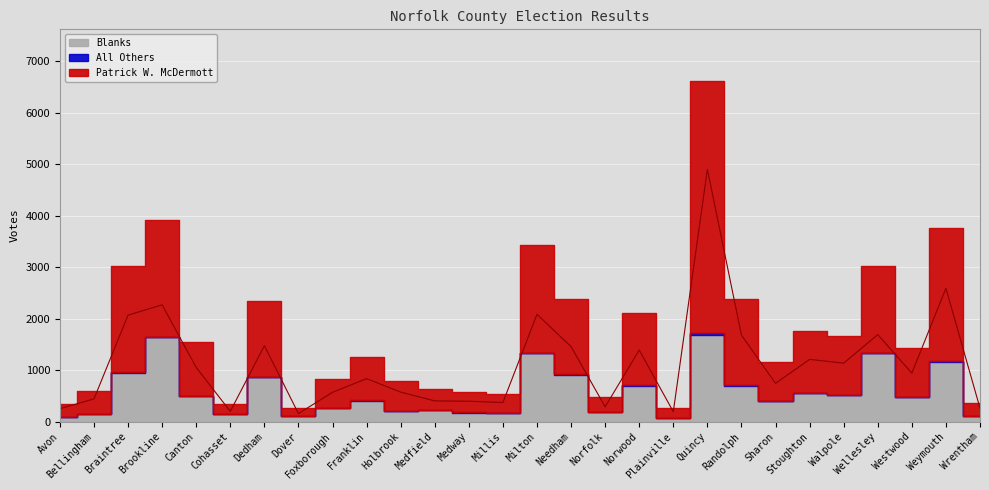

At which label is Patrick W. McDermott closest to 2528?

Weymouth